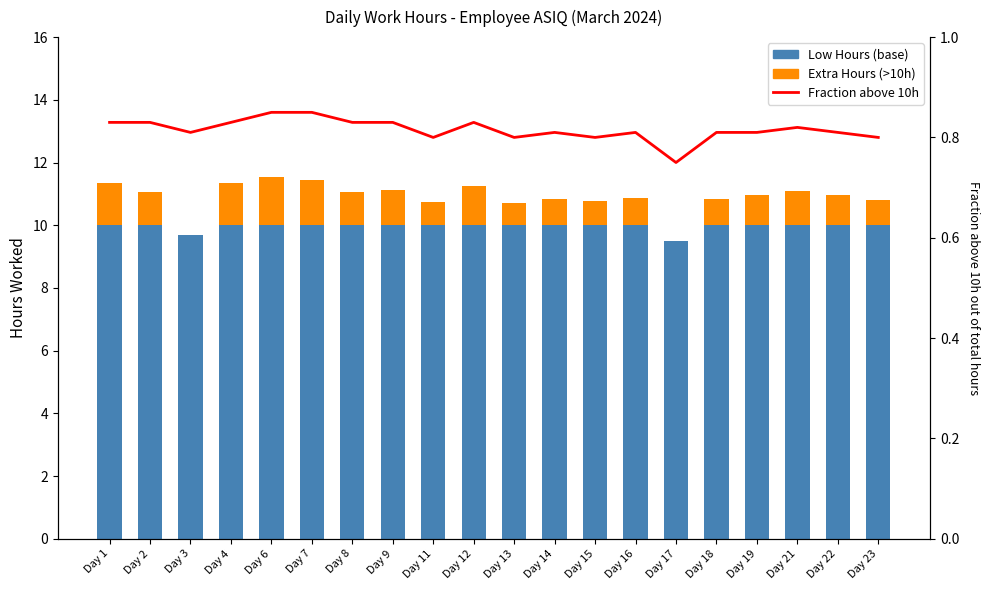

What is the maximum value shown in the chart?

10.0